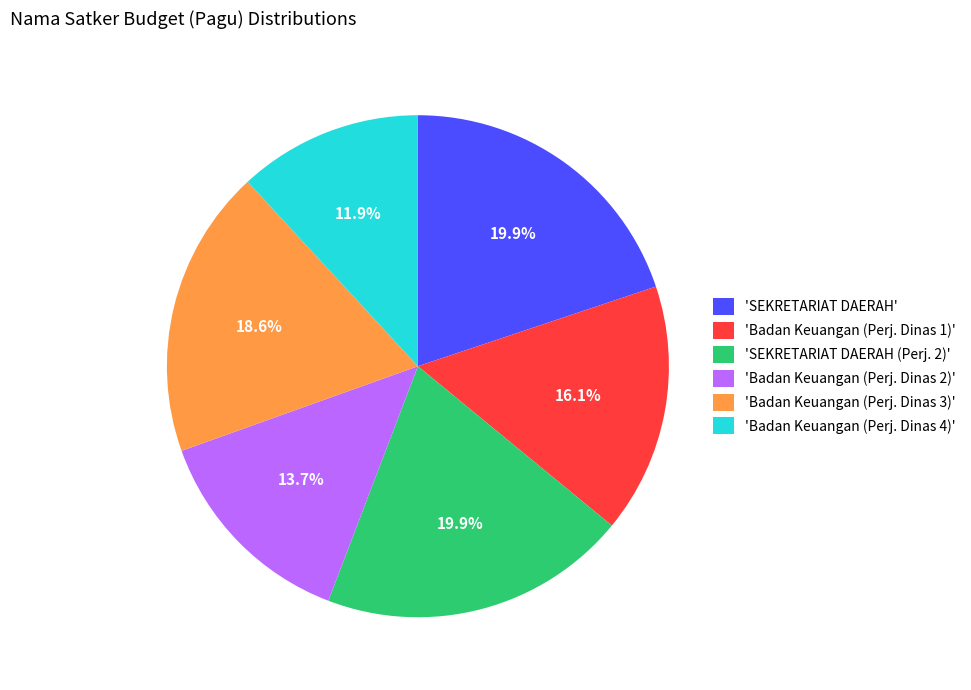

What is the ratio of the value at 'SEKRETARIAT DAERAH (Perj. 2)' to the value at 'SEKRETARIAT DAERAH'?

1.0